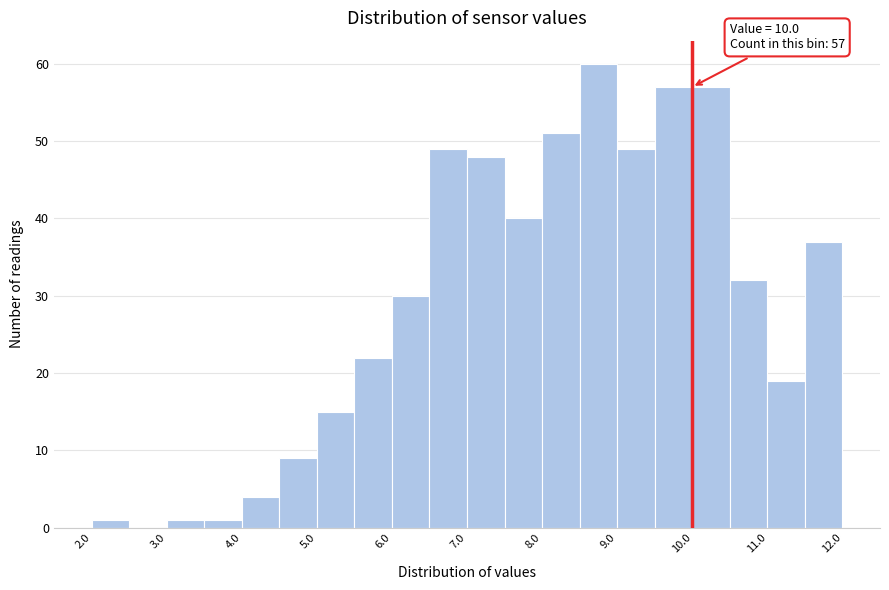

Which range on the x-axis has the tallest bar?

8.5 to 9.0